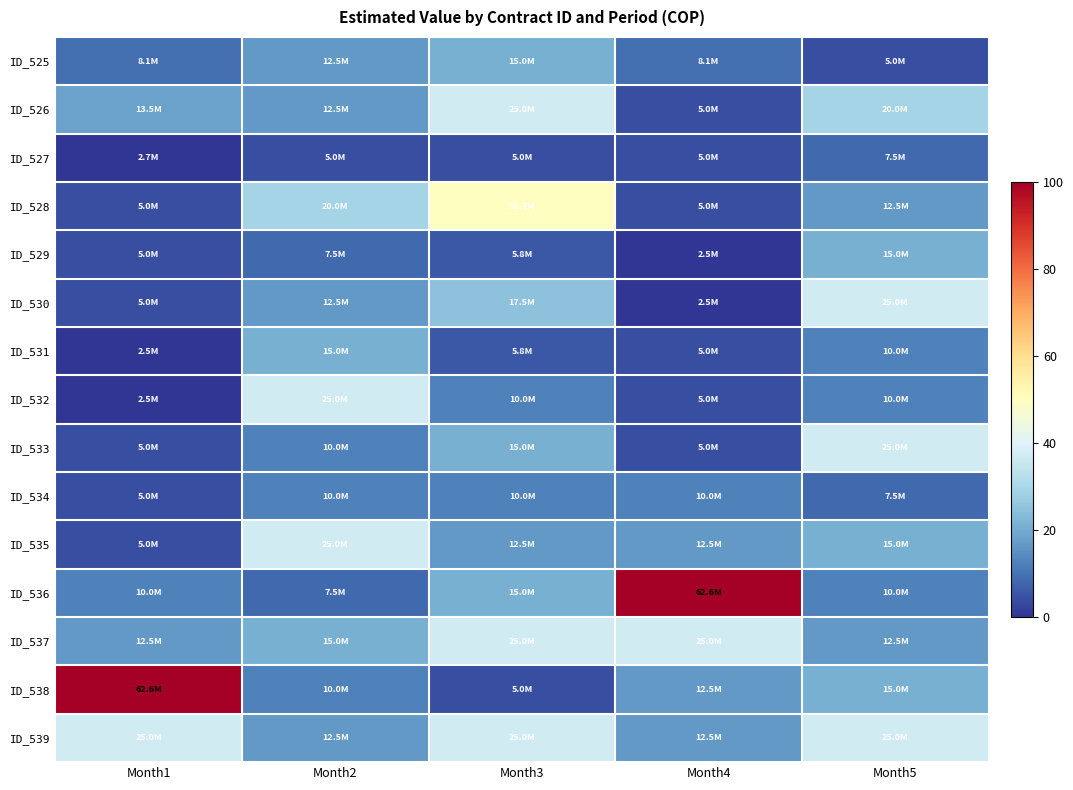

Which category has the highest value across all series?

Month4